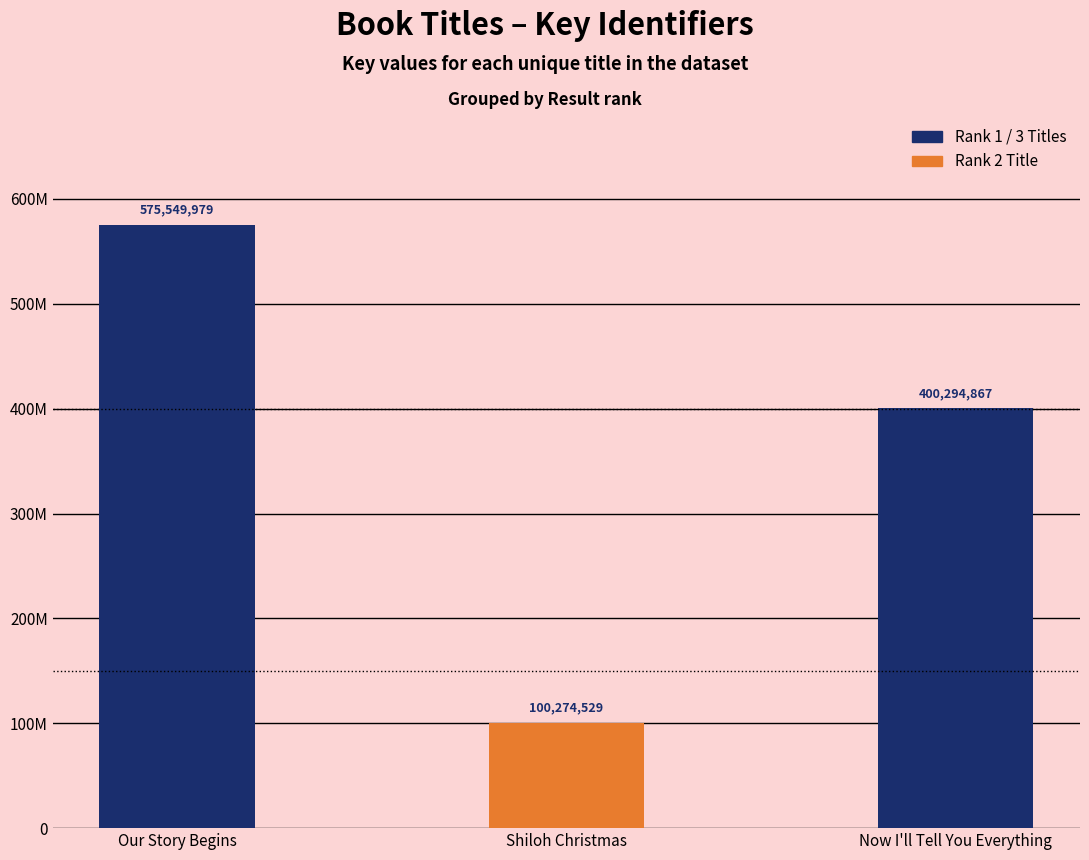

Which has a higher value, Our Story Begins or Now I'll Tell You Everything?

Our Story Begins